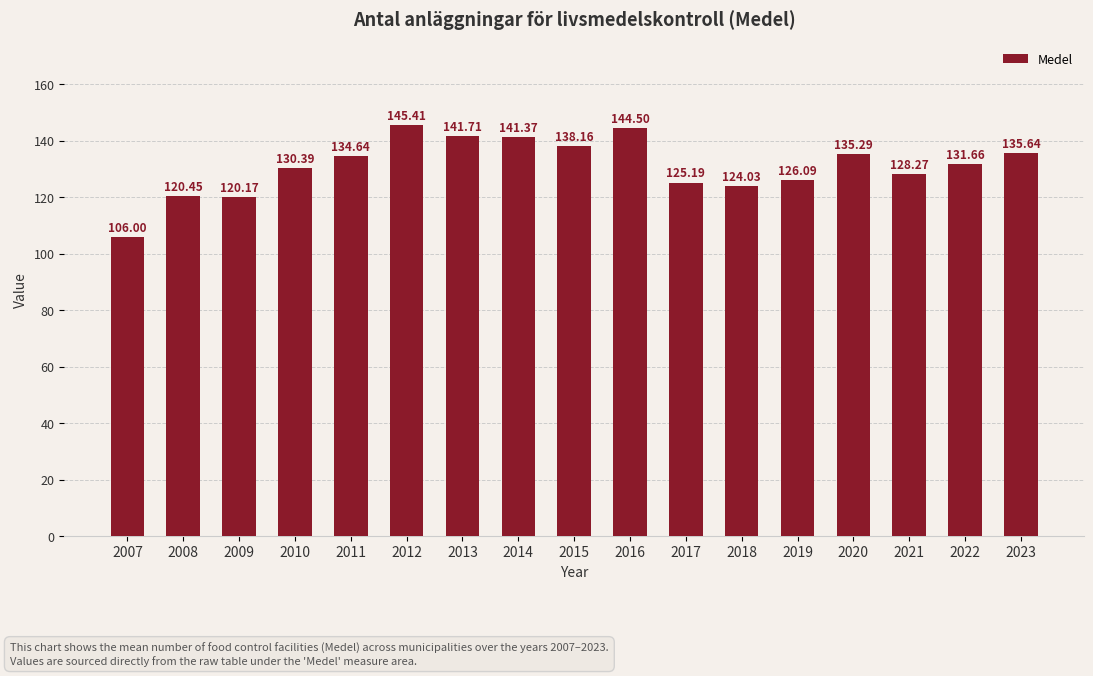

Which has a higher value, 2014 or 2023?

2014